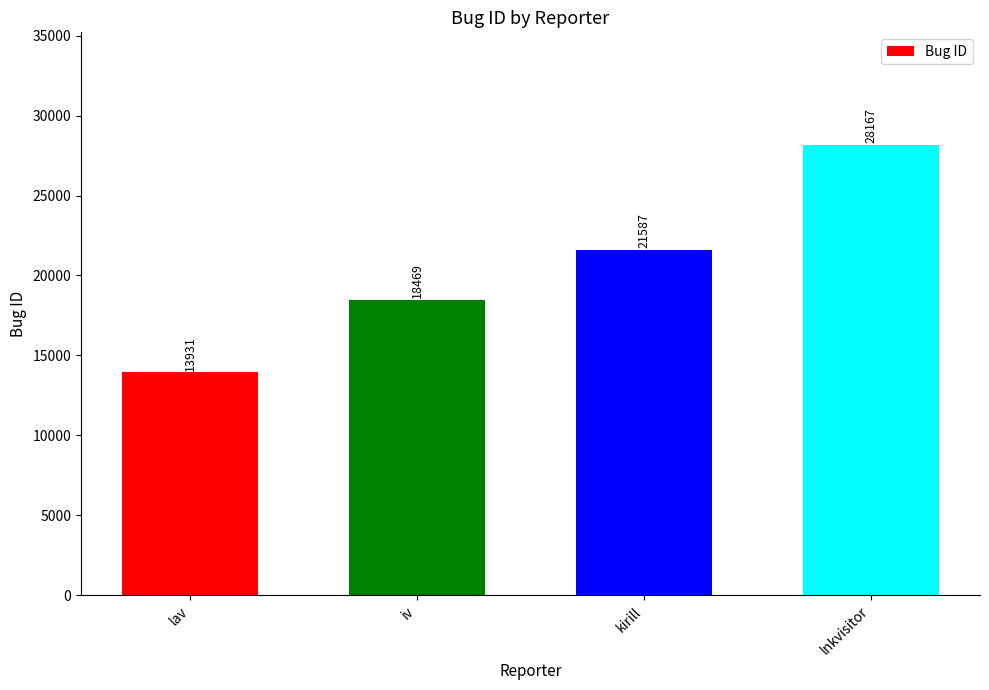

Reading left to right, list all the values displayed in this chart.

13931	18469	21587	28167